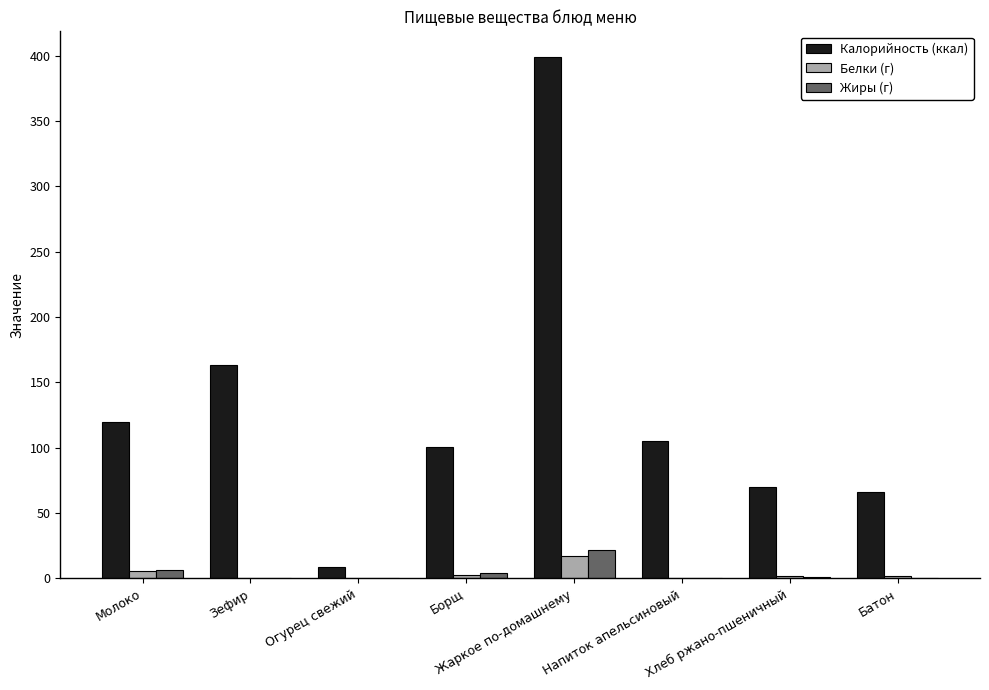

What is the average value of the Белки (г) series?

3.8